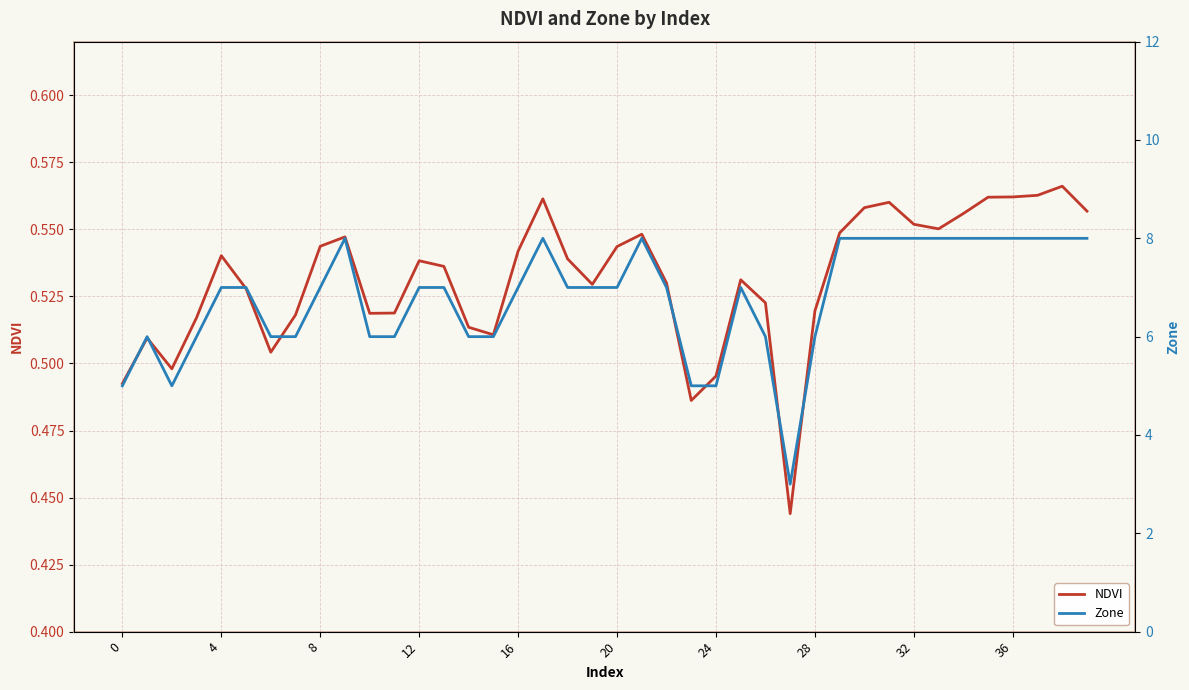

Rank the series at 15 from lowest to highest value.

NDVI, Zone